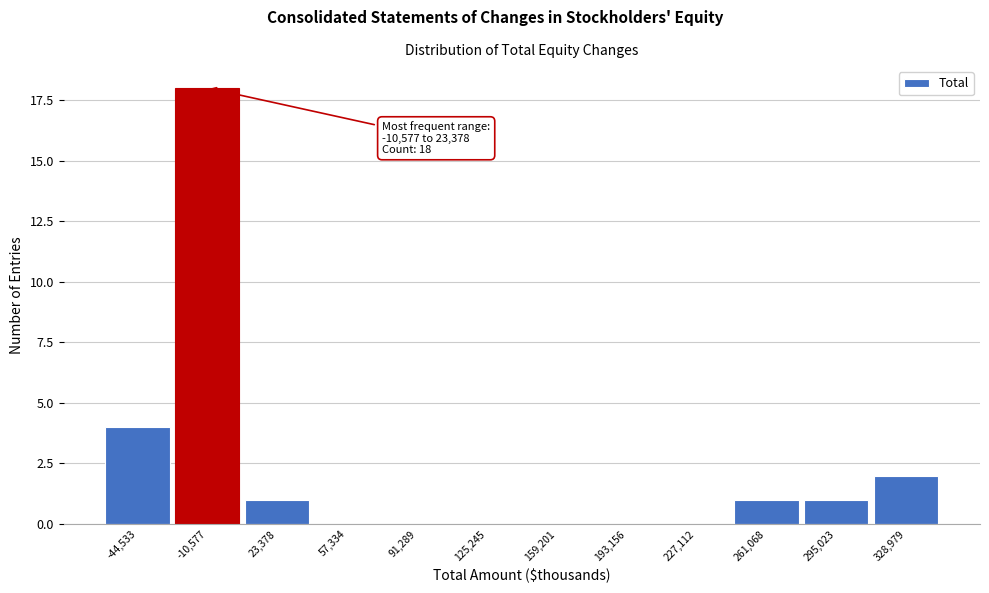

Reading left to right, transcribe all the data shown in this chart.

-44,533=4	-10,577=18	23,378=1	57,334=0	91,289=0	125,245=0	159,201=0	193,156=0	227,112=0	261,068=1	295,023=1	328,979=2